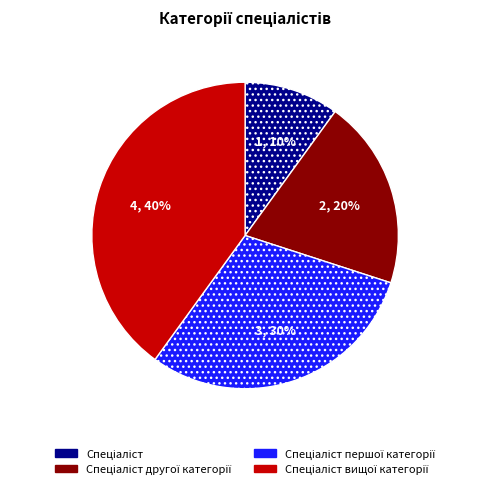

To the nearest percent, what is the average slice percentage?

25%